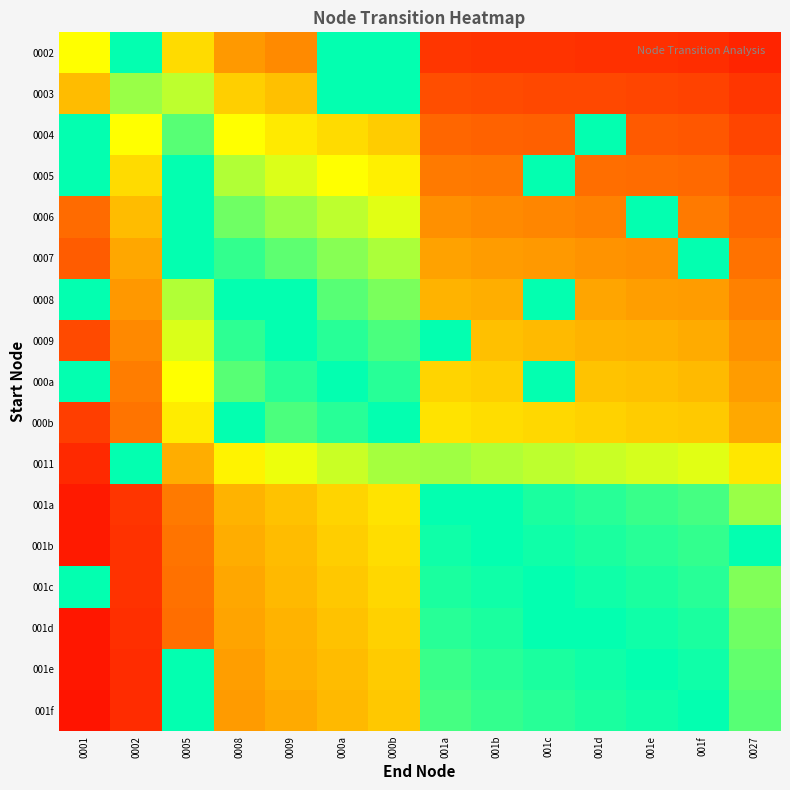

At which category is the sum across all series the highest?

0002